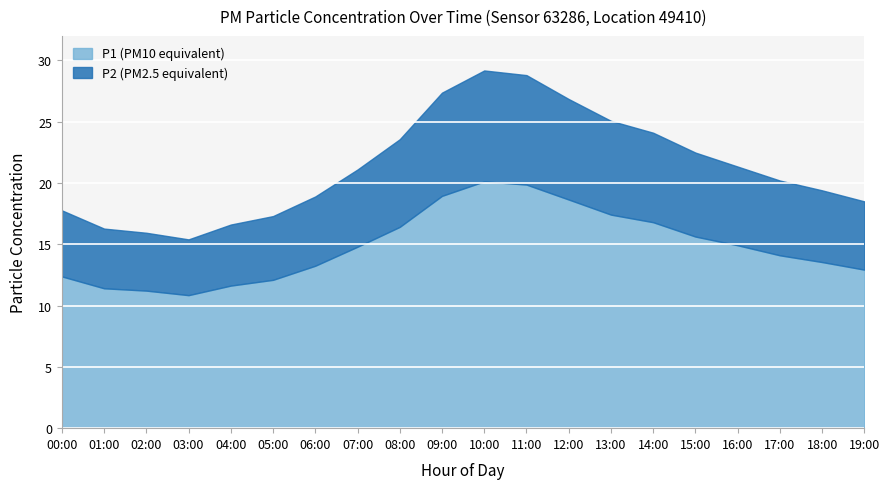

How many lines are shown in the chart?

2